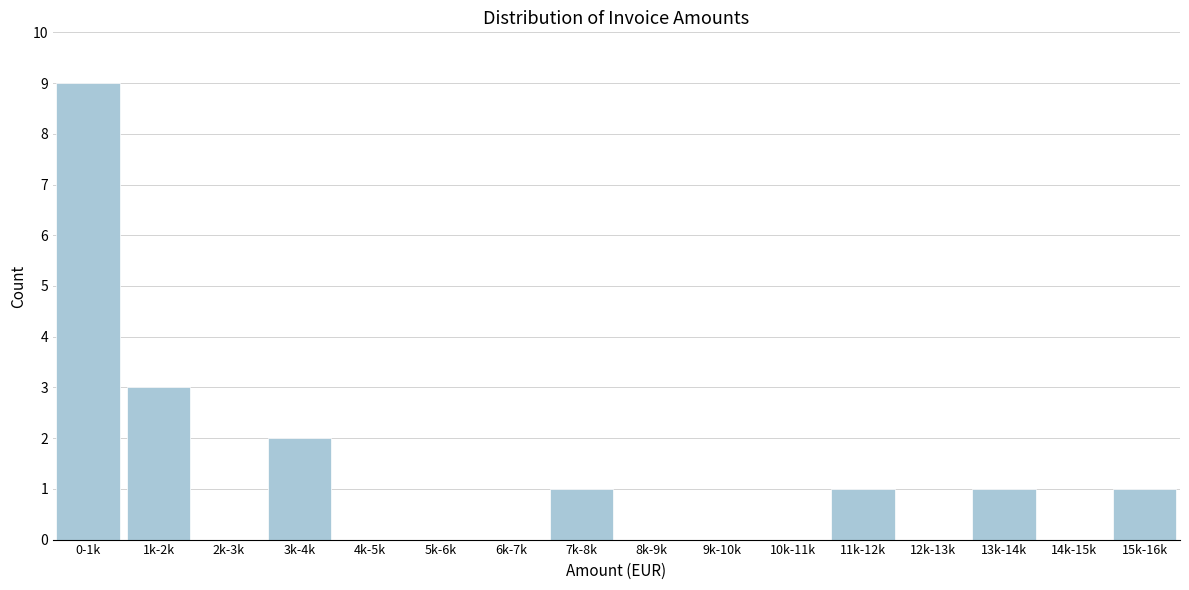

Reading left to right, list all the values displayed in this chart.

0-1k=9	1k-2k=3	2k-3k=0	3k-4k=2	4k-5k=0	5k-6k=0	6k-7k=0	7k-8k=1	8k-9k=0	9k-10k=0	10k-11k=0	11k-12k=1	12k-13k=0	13k-14k=1	14k-15k=0	15k-16k=1